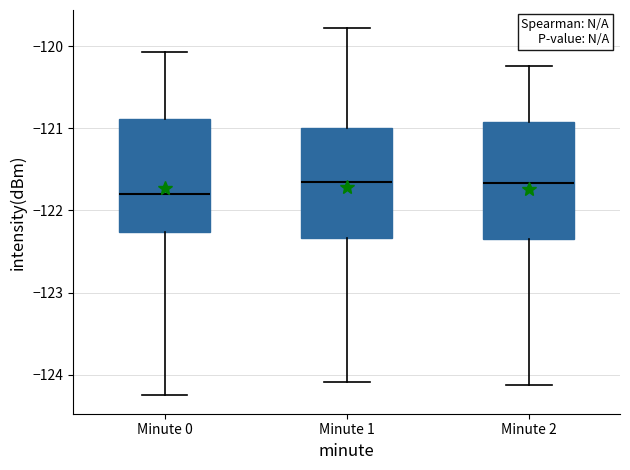

Which box has the lowest median line?

Minute 0